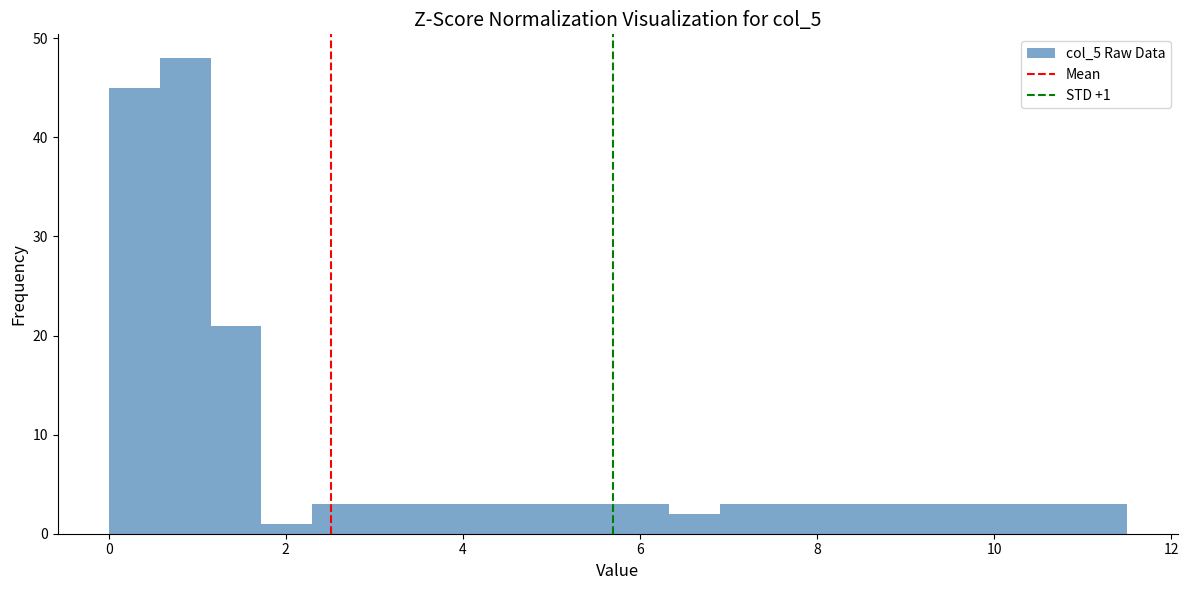

Read against the x-axis, roughly where is the centre of the tallest bar?

0.8